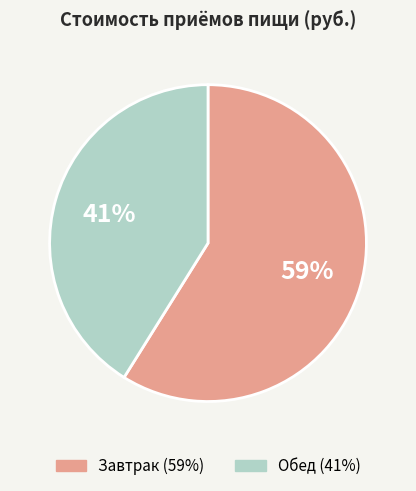

Which category accounts for the majority?

Завтрак